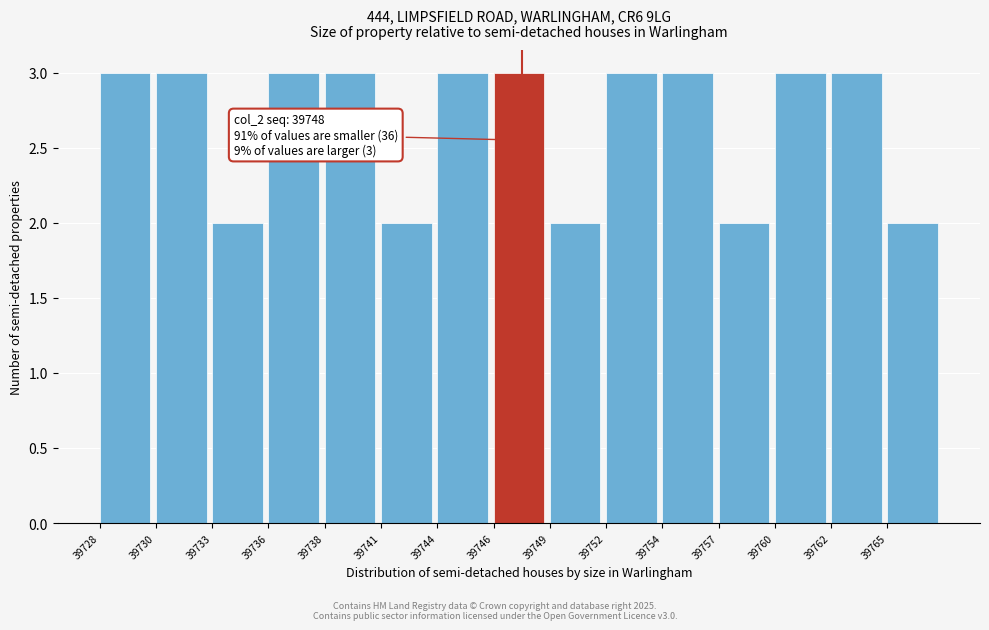

Reading right to left, list all the values displayed in this chart.

2	3	3	2	3	3	2	3	3	2	3	3	2	3	3